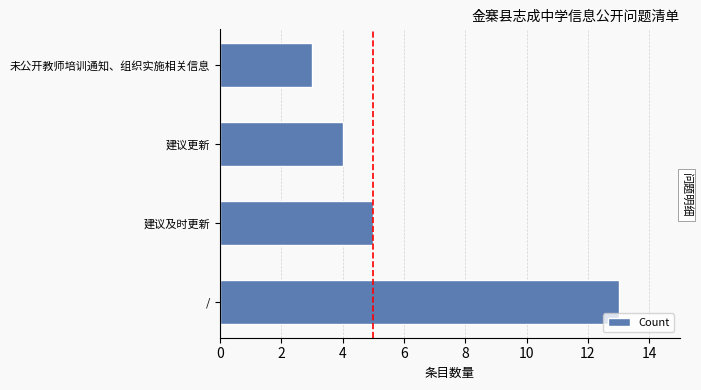

List the labels in order of value, smallest first.

未公开教师培训通知、组织实施相关信息, 建议更新, 建议及时更新, /